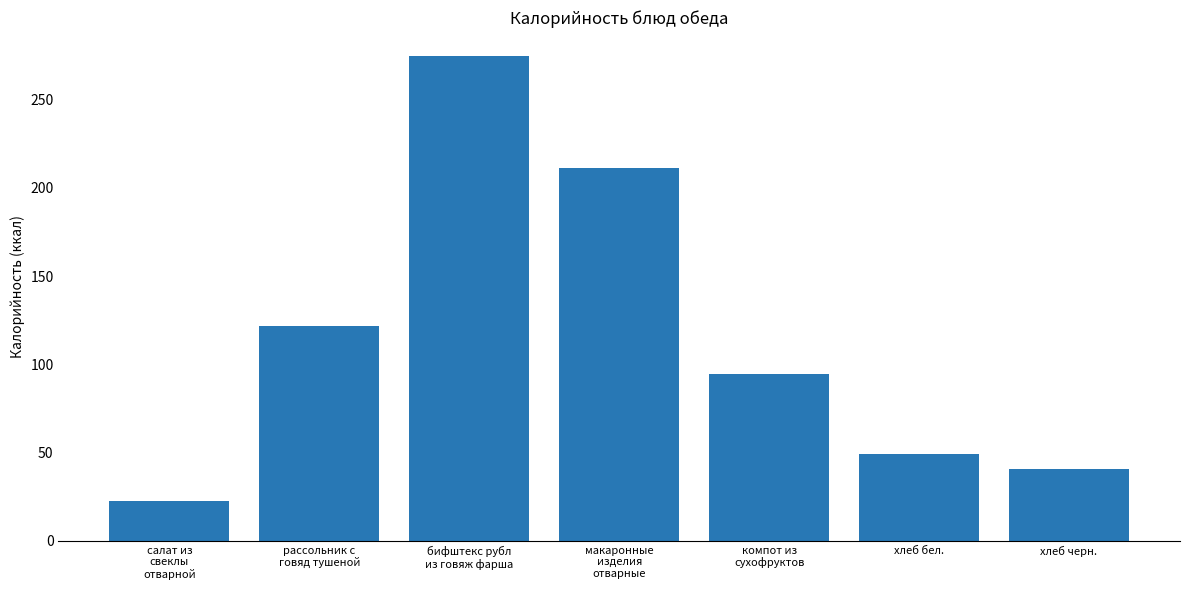

What position from the right is хлеб черн.?

1